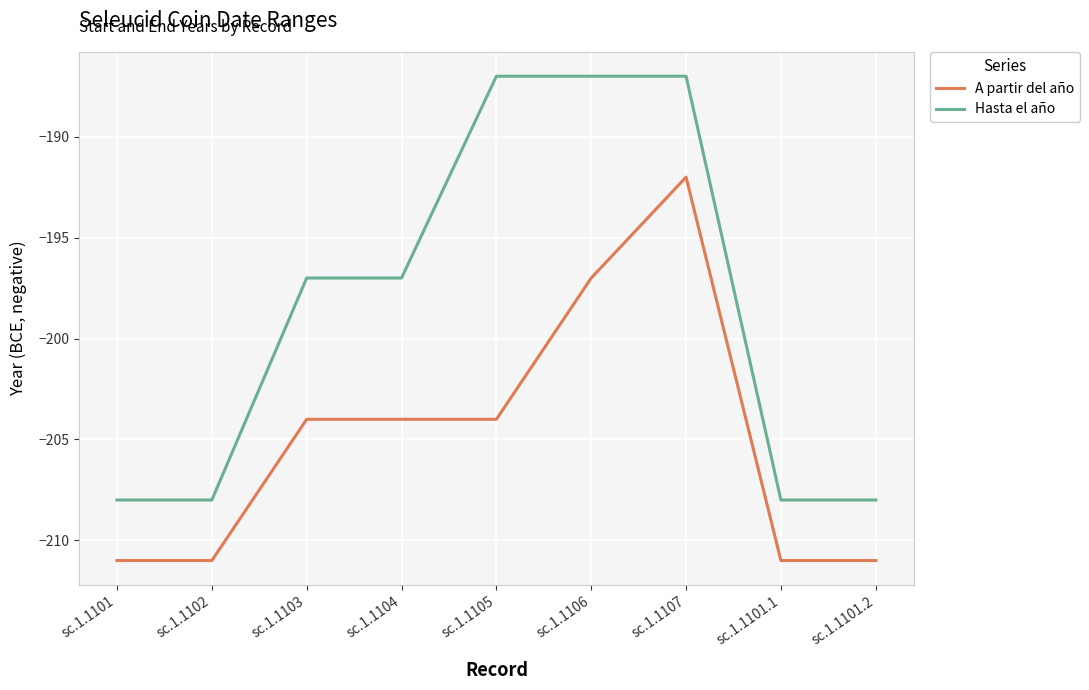

What position from the left is sc.1.1103?

3